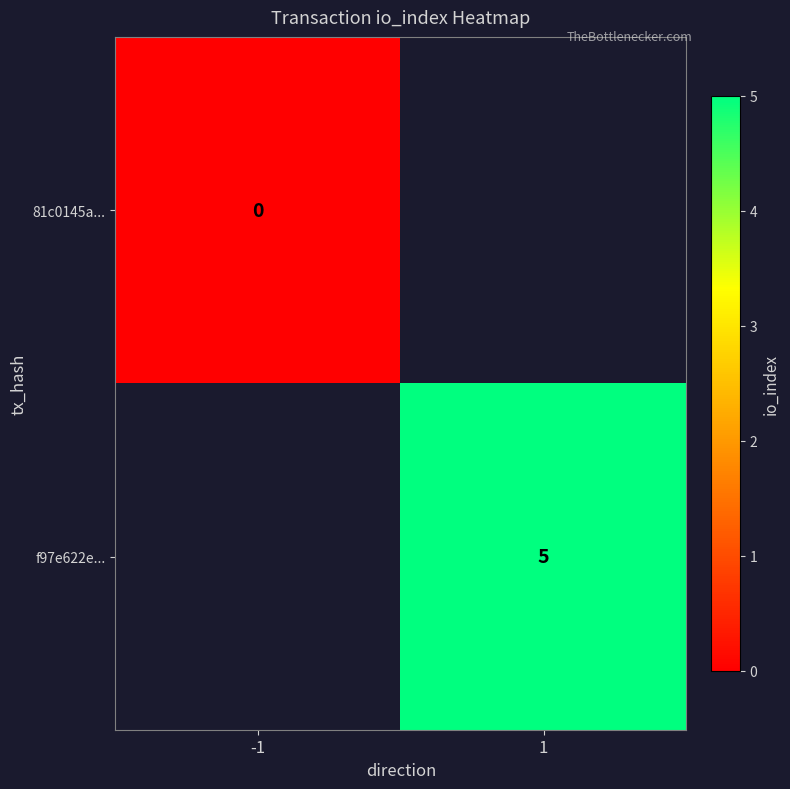

Is the value of f97e622e... at 1 greater than the value of 81c0145a... at -1?

Yes